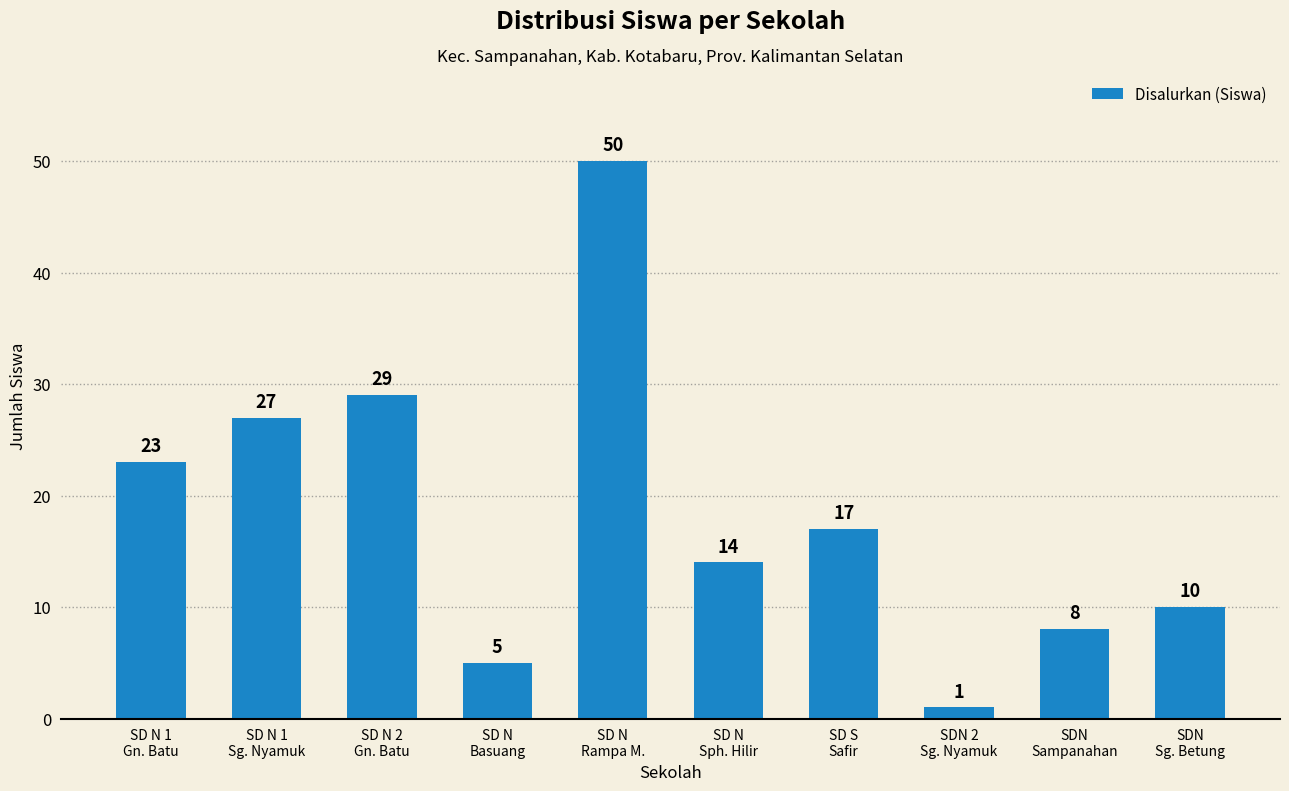

What is the approximate value at SD N
Rampa M., to the nearest 5?

50